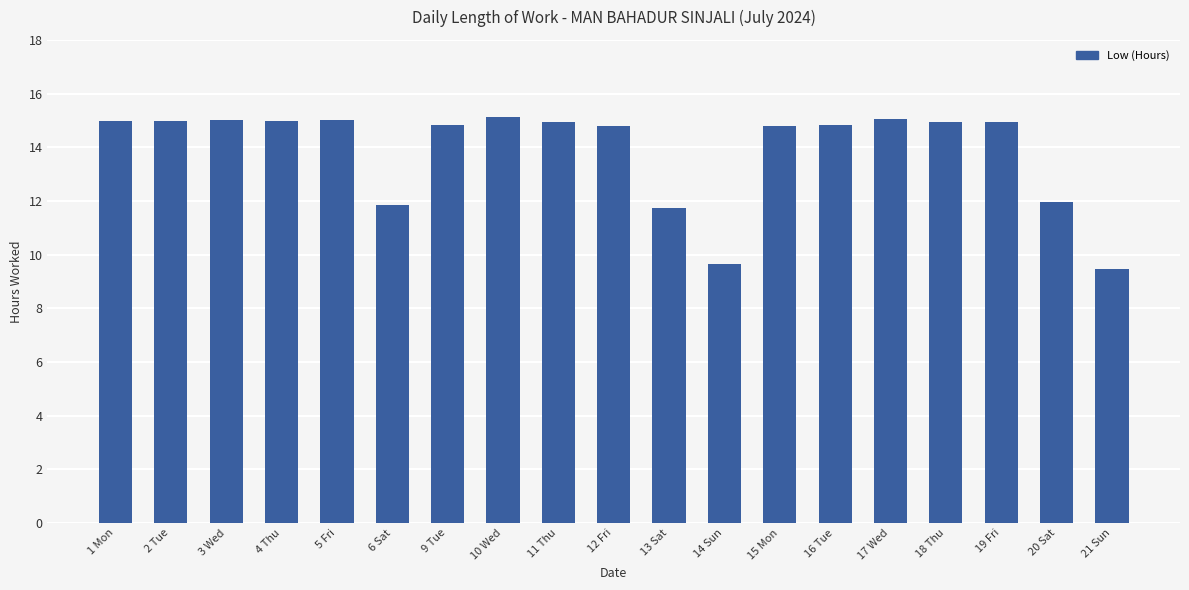

What is the value of the 17th bar from the left?

14.9